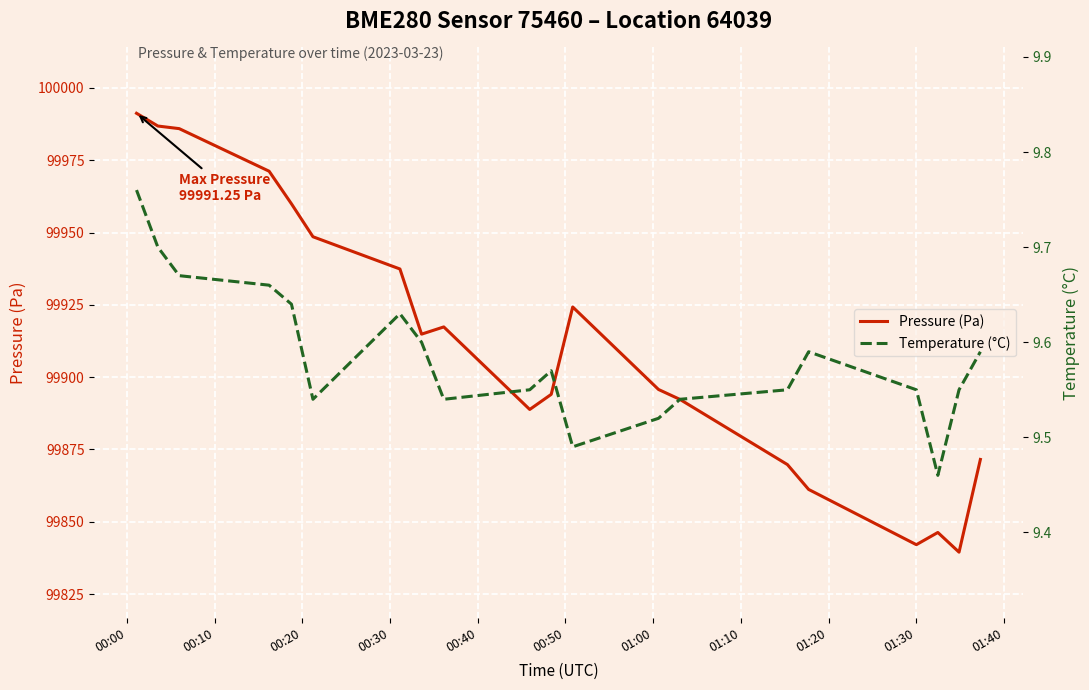

The Pressure (Pa) series shows 41541.7 at 01:40. True or false?

False